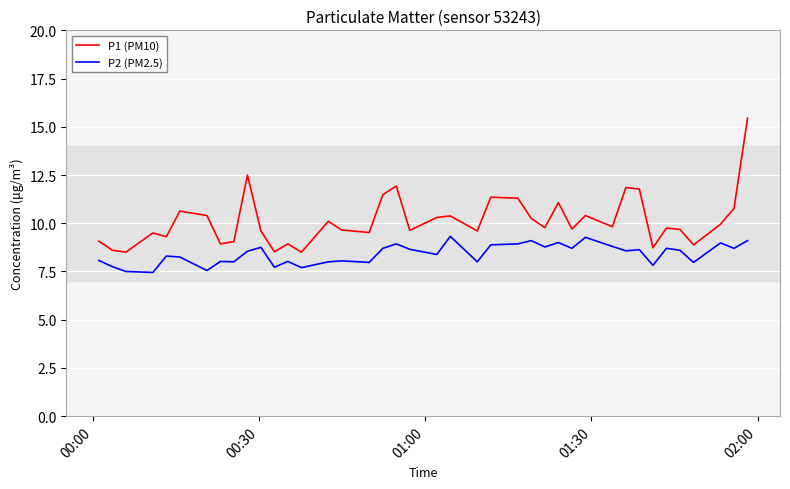

How many distinct data groups are displayed?

2